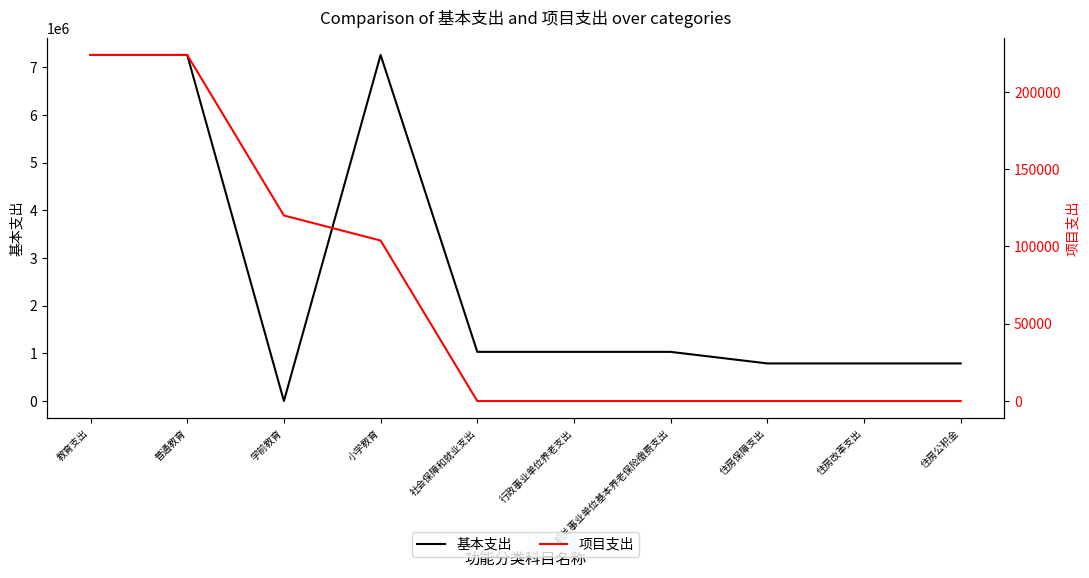

How many series are shown in this chart?

2